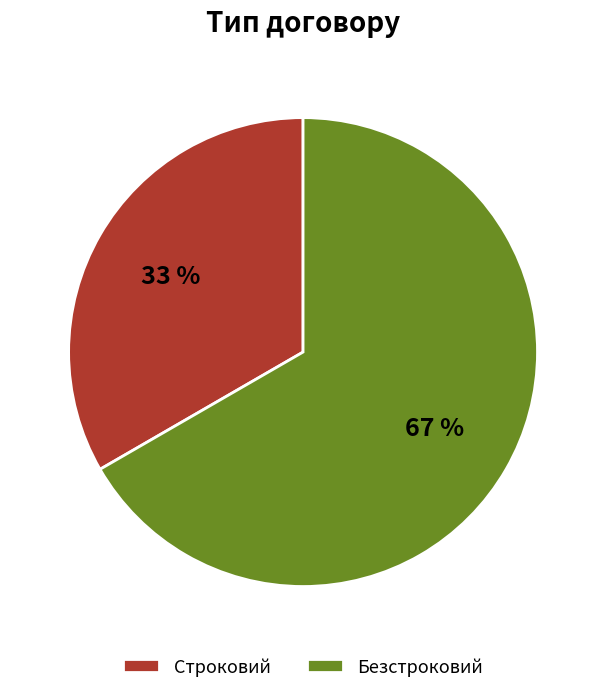

Rank the categories by value from highest to lowest.

Безстроковий, Строковий